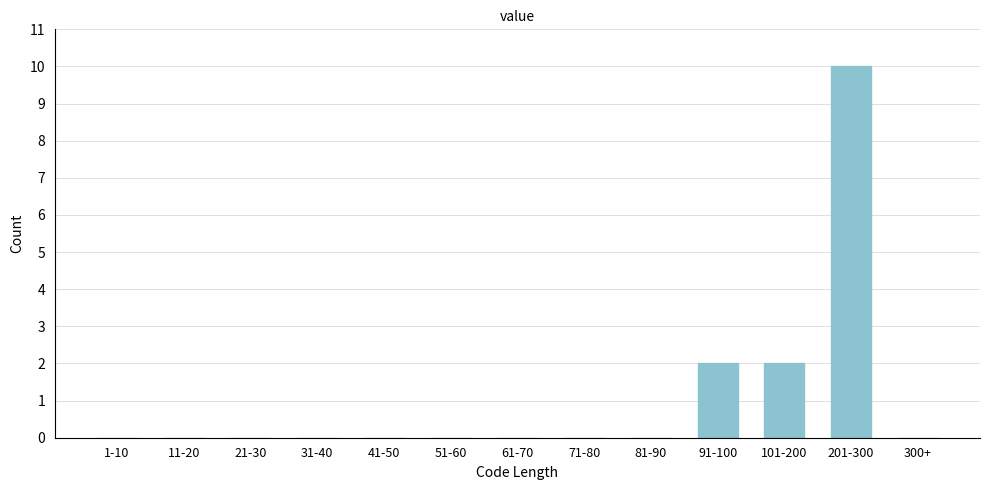

Reading left to right, transcribe all the data shown in this chart.

1-10=0	11-20=0	21-30=0	31-40=0	41-50=0	51-60=0	61-70=0	71-80=0	81-90=0	91-100=2	101-200=2	201-300=10	300+=0